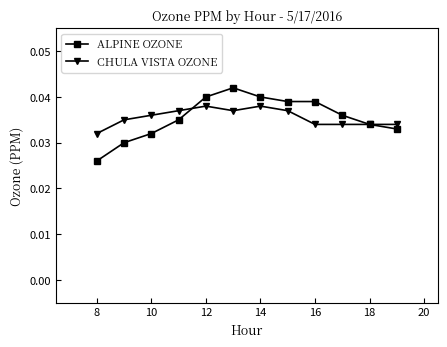

Which series has the largest range (max minus min)?

ALPINE OZONE